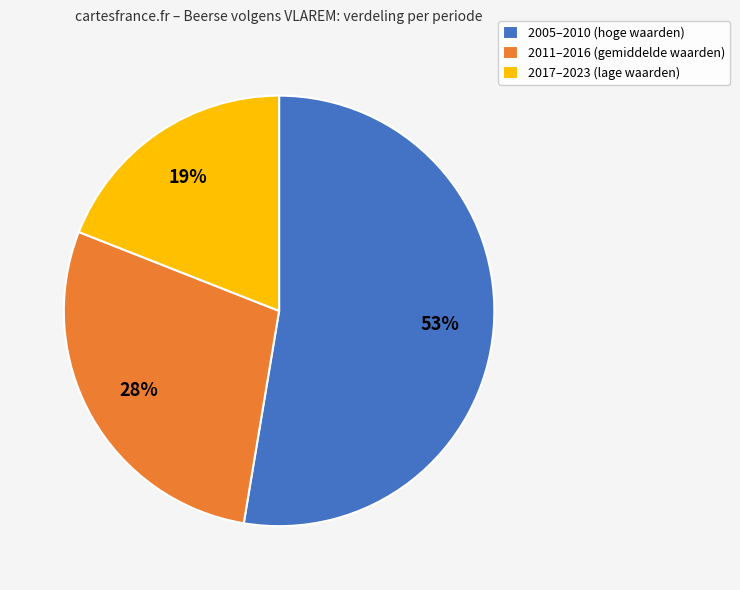

What is the smallest slice in the pie chart?

2017–2023 (lage waarden)